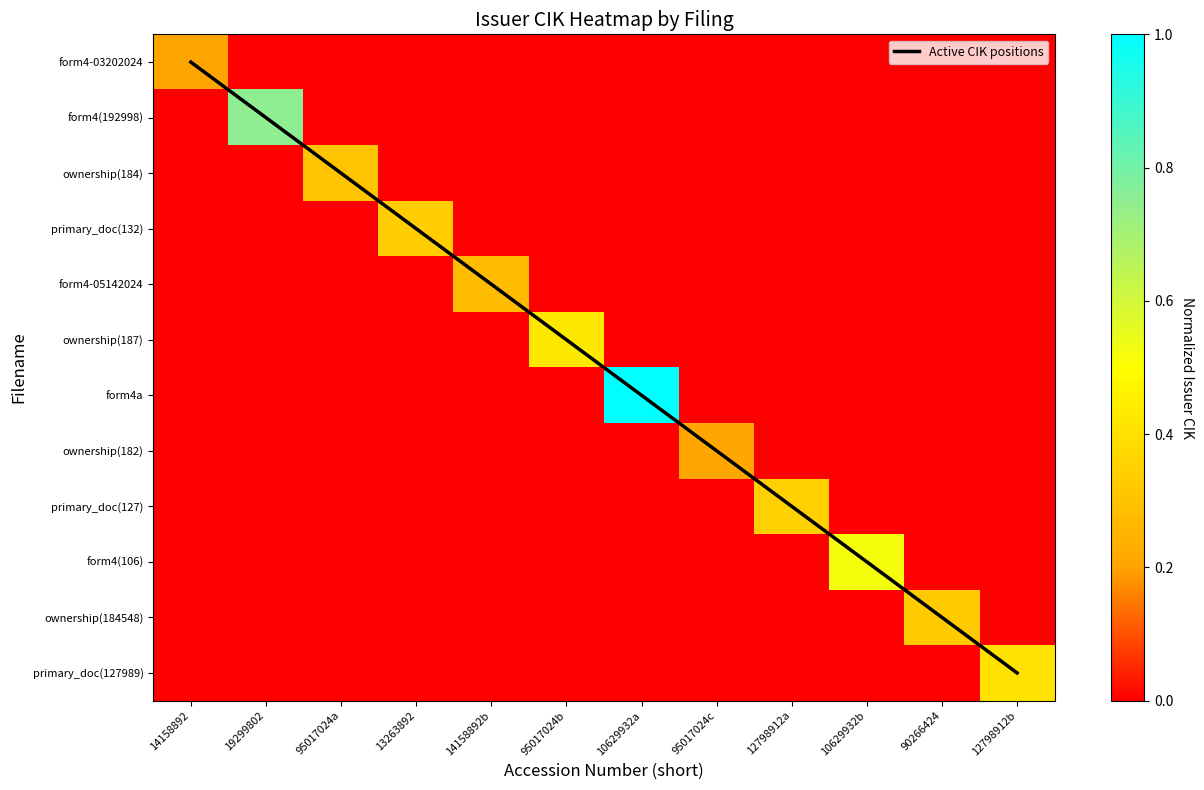

Is it true that ownership(187) equals 0.0 at 95017024c?

True